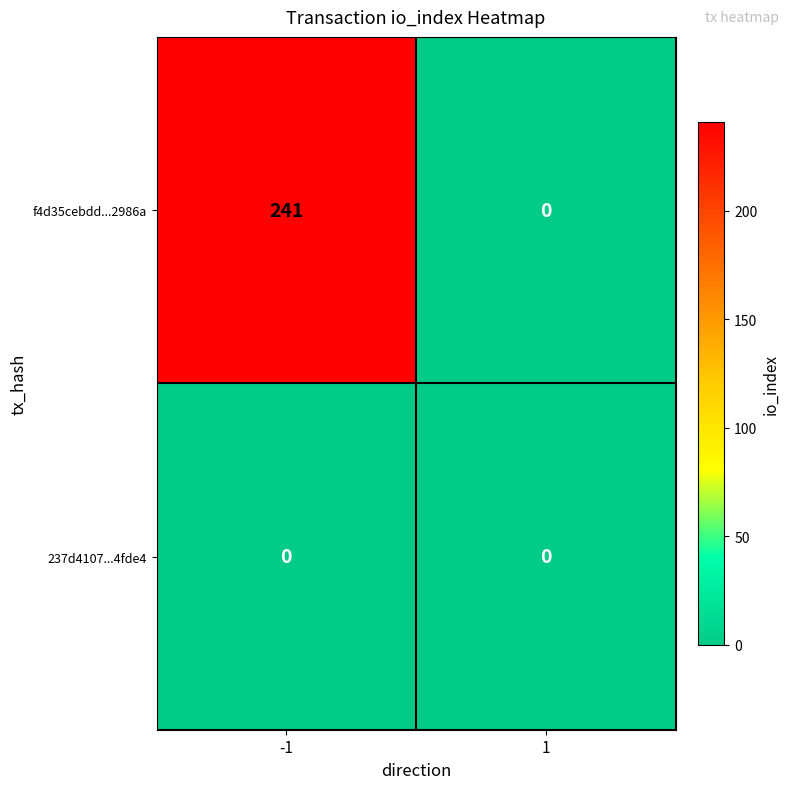

Rank the series at -1 from highest to lowest value.

f4d35cebdd...2986a, 237d4107...4fde4